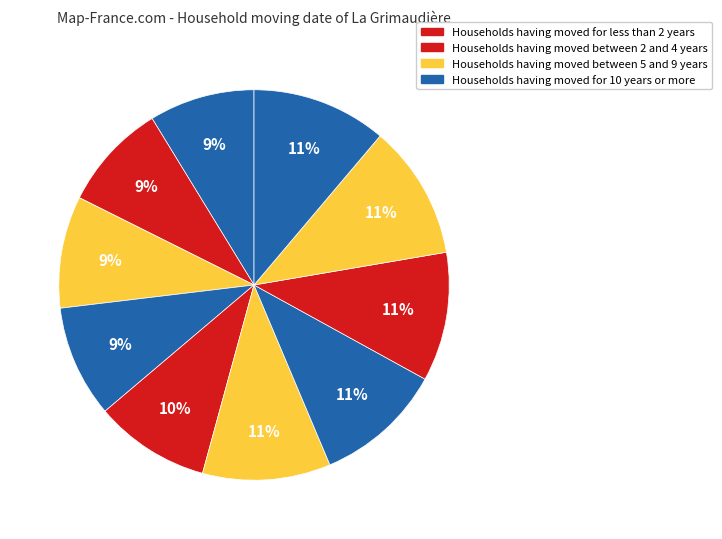

Is there any slice that represents more than half of the pie?

No